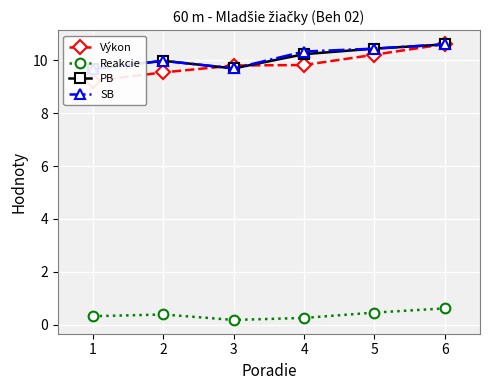

What is the minimum value shown in the chart?

0.2